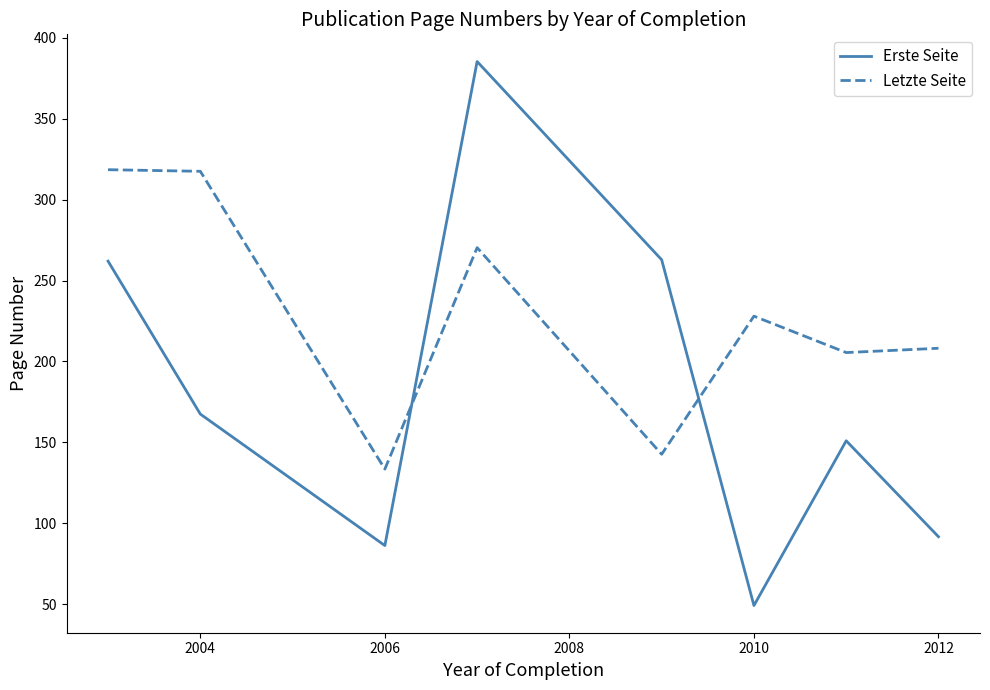

Which series has the largest range (max minus min)?

Erste Seite